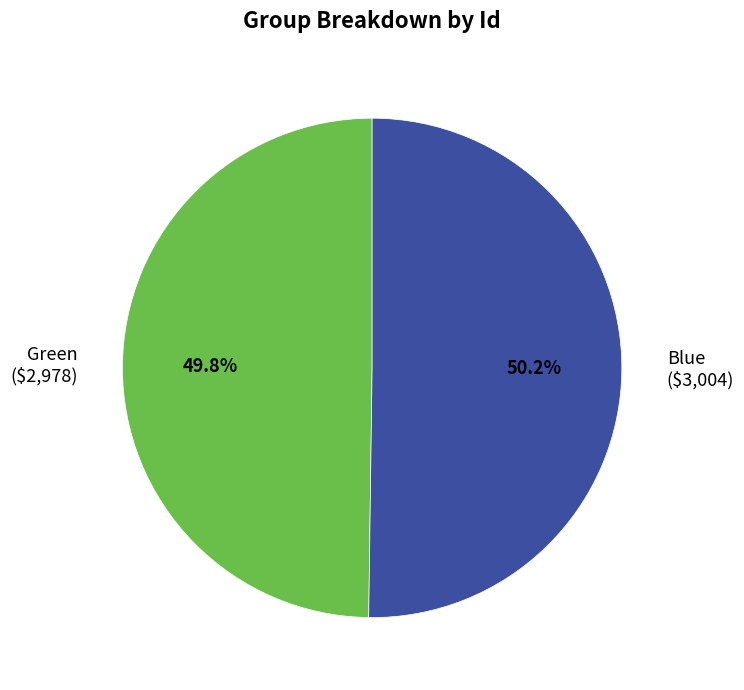

To the nearest percent, what percentage of the pie is Green?

50%